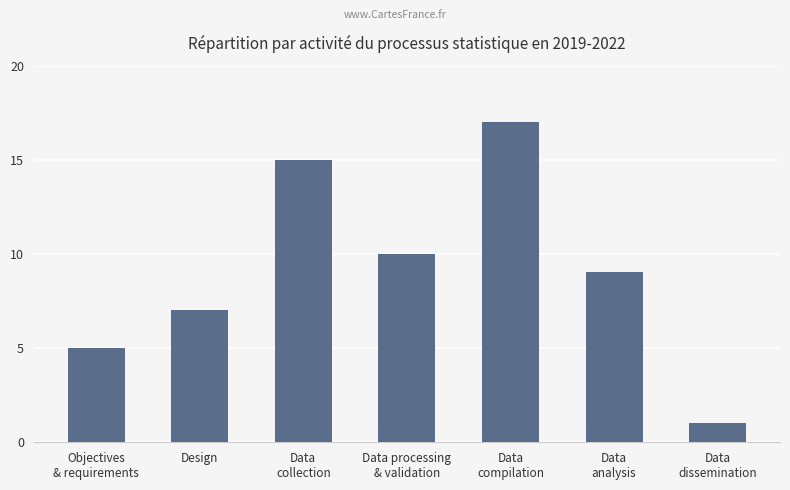

What is the difference between the values at Data
dissemination and Objectives
& requirements?

4